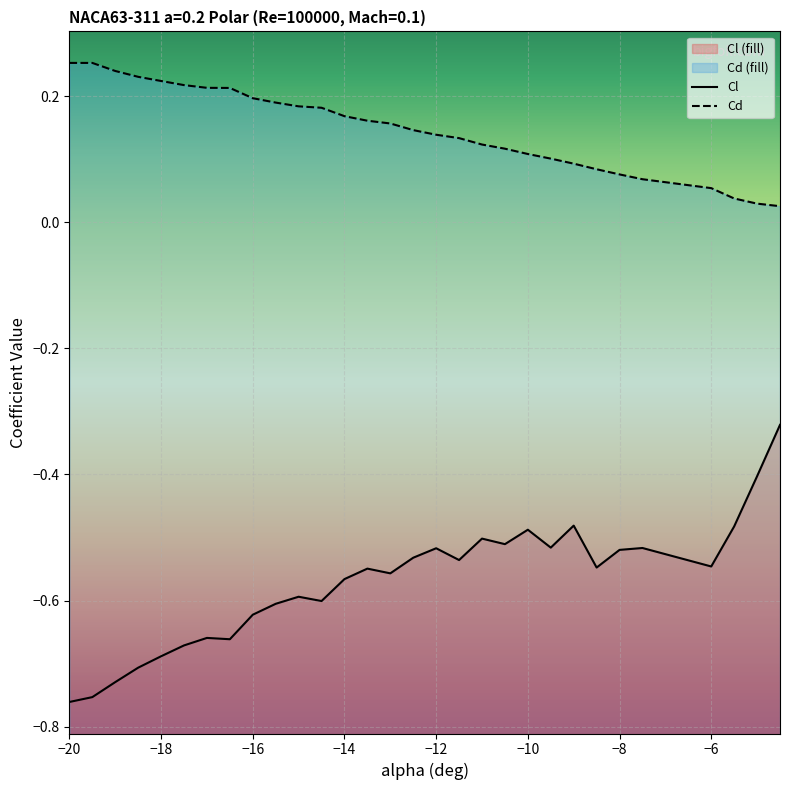

At which category does the chart reach its minimum across all series?

−20